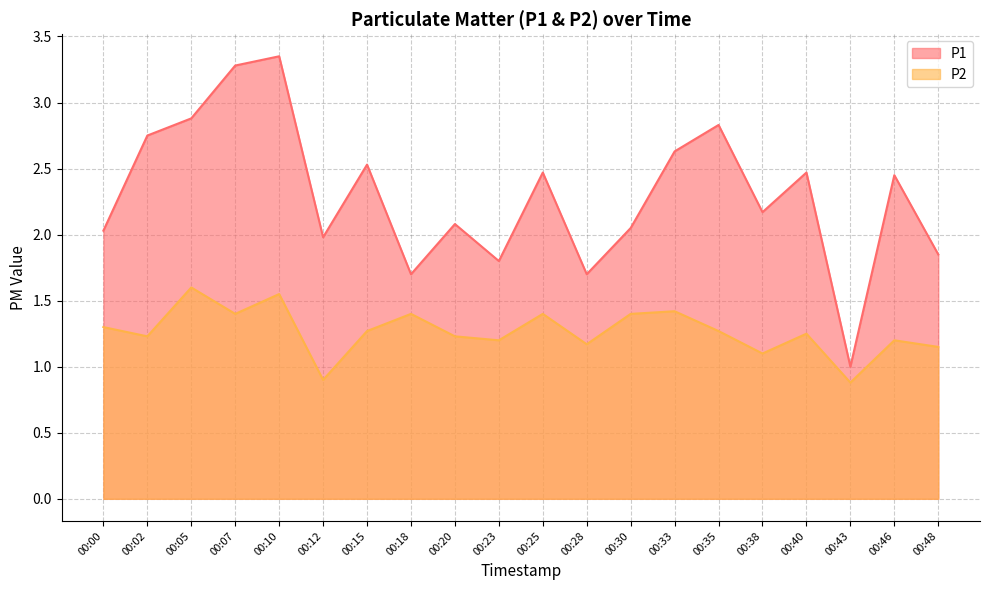

Which label corresponds to the smallest value in the chart?

00:43